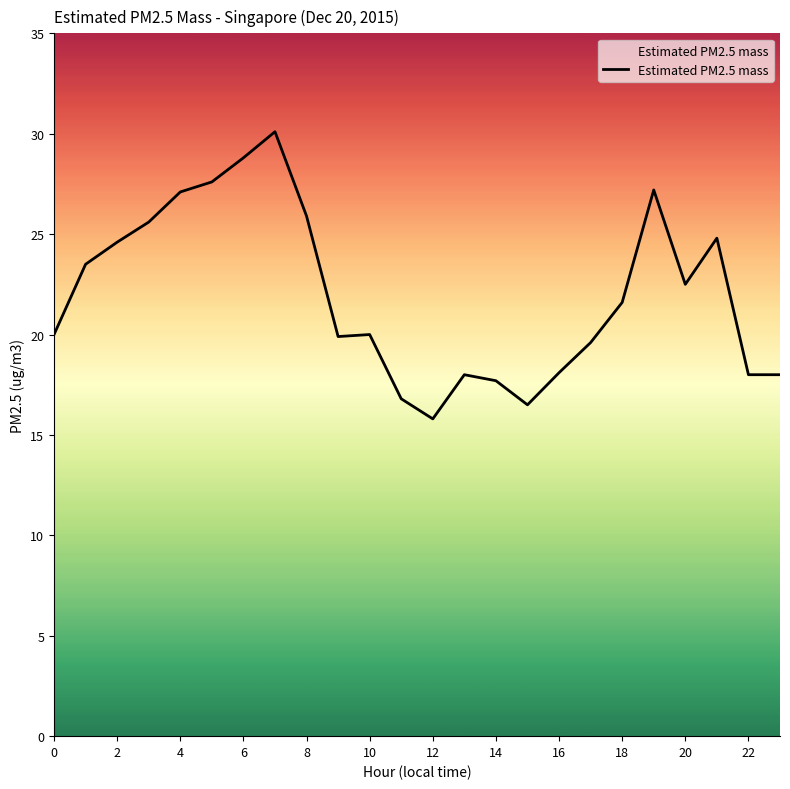

Count the number of data series in this chart.

1